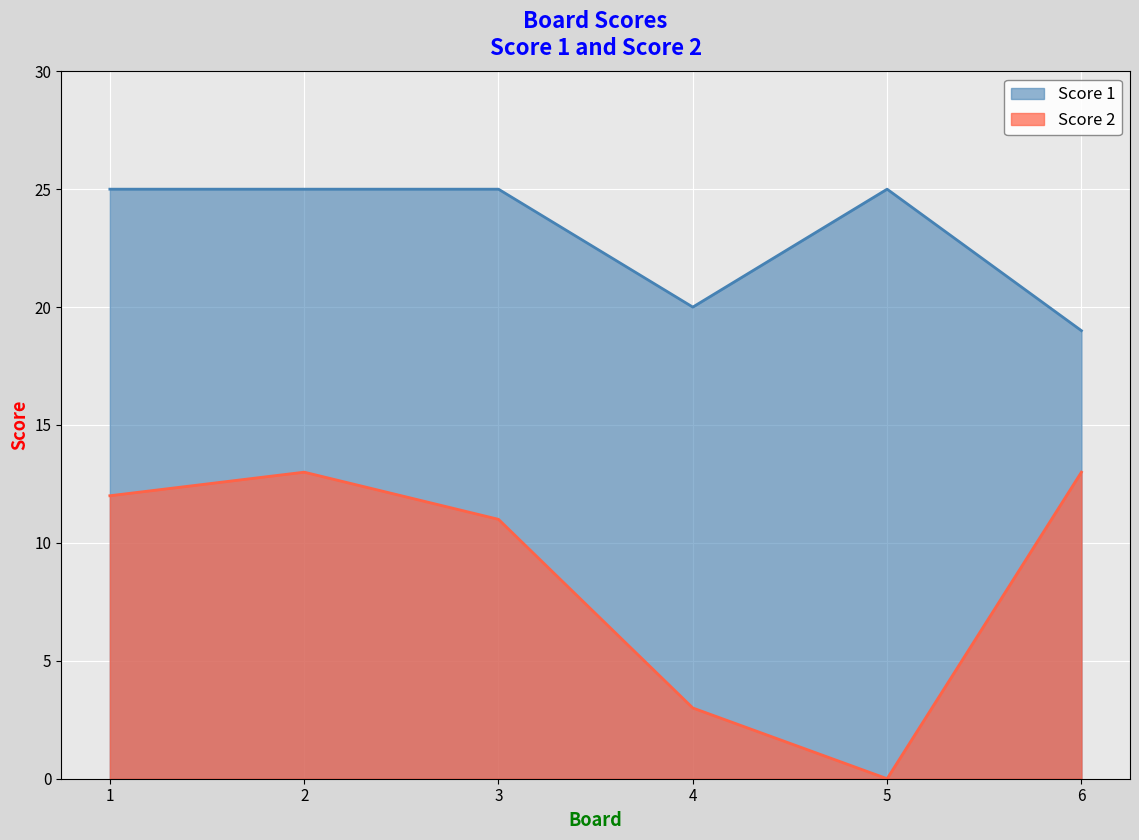

At which category does Score 1 reach its first local peak?

5